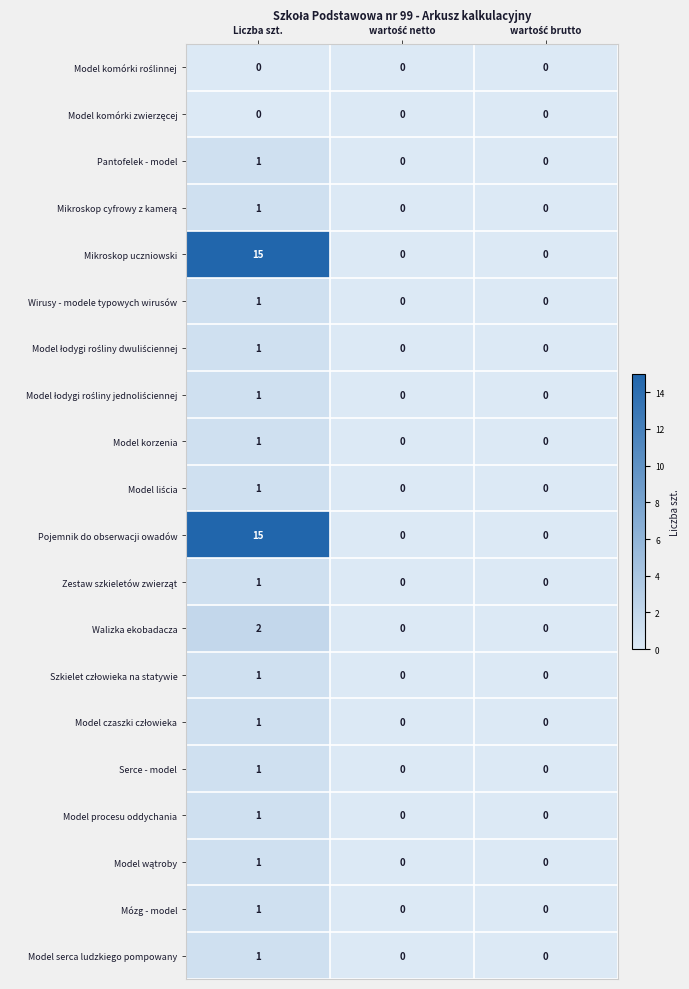

How many Wirusy - modele typowych wirusów values are between 0 and 1?

3